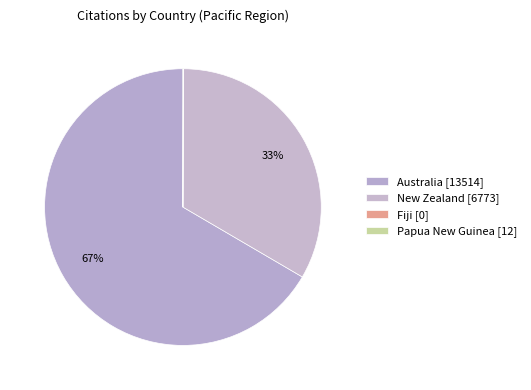

Does any single category account for the majority?

Yes